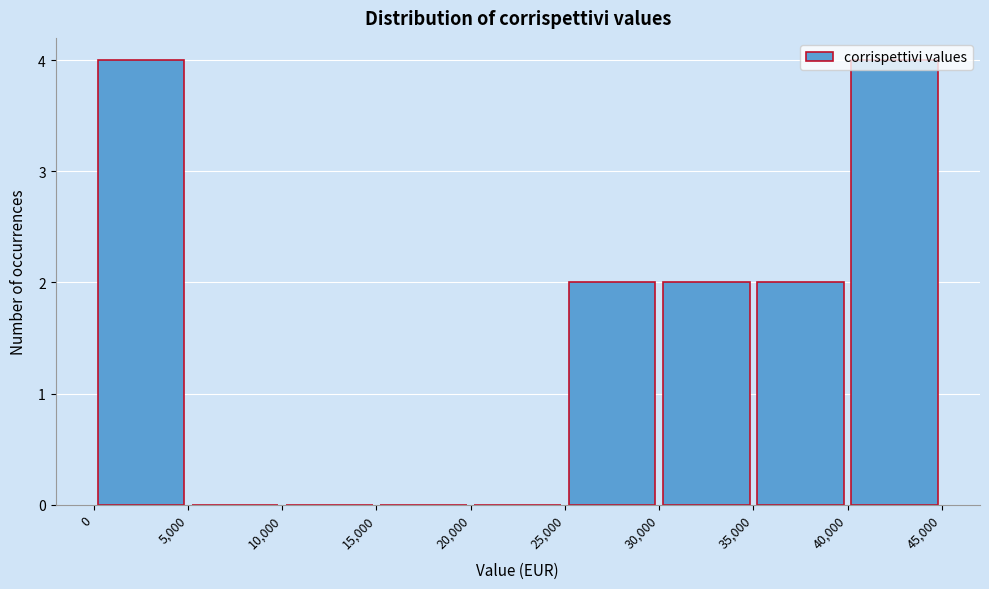

Reading left to right, transcribe this chart: for each bar, give the range it covers on the x-axis and its height. The values are not printed on the chart, so give them approximately, as read against the axis.

0 to 5,000: 4
5,000 to 10,000: 0
10,000 to 15,000: 0
15,000 to 20,000: 0
20,000 to 25,000: 0
25,000 to 30,000: 2
30,000 to 35,000: 2
35,000 to 40,000: 2
40,000 to 45,000: 4